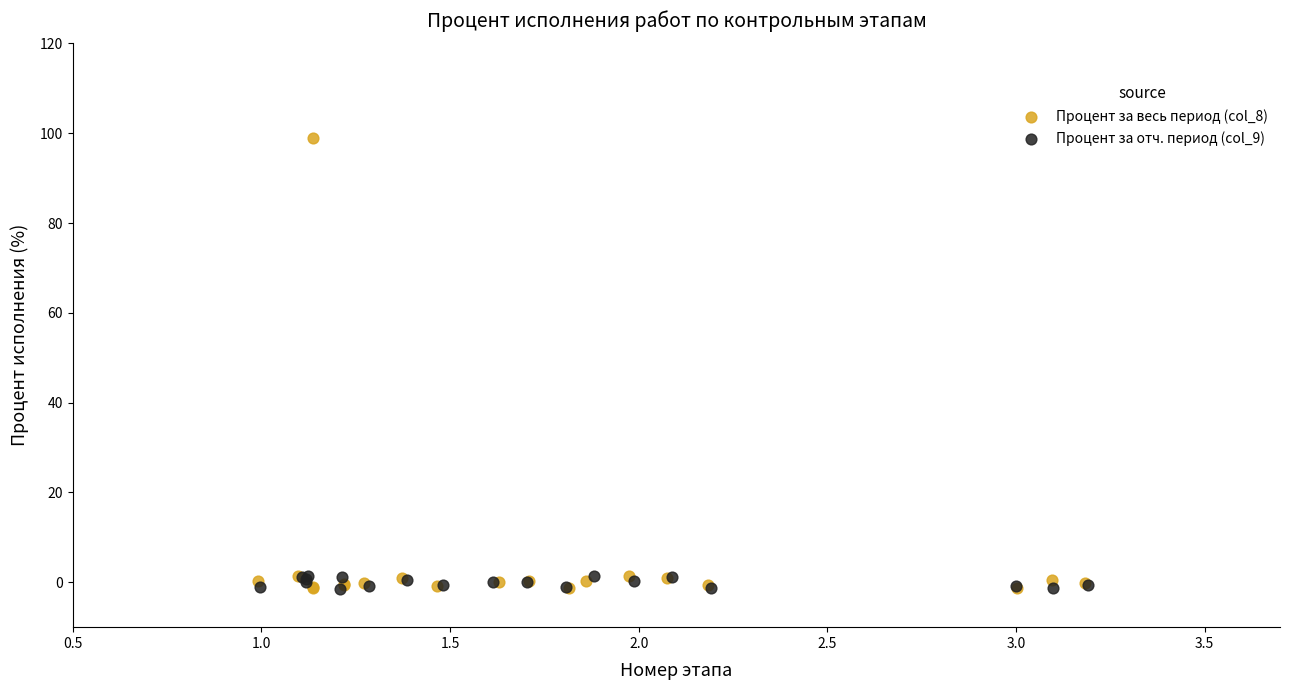

Which series has the largest Y range (max minus min)?

Процент за весь период (col_8)